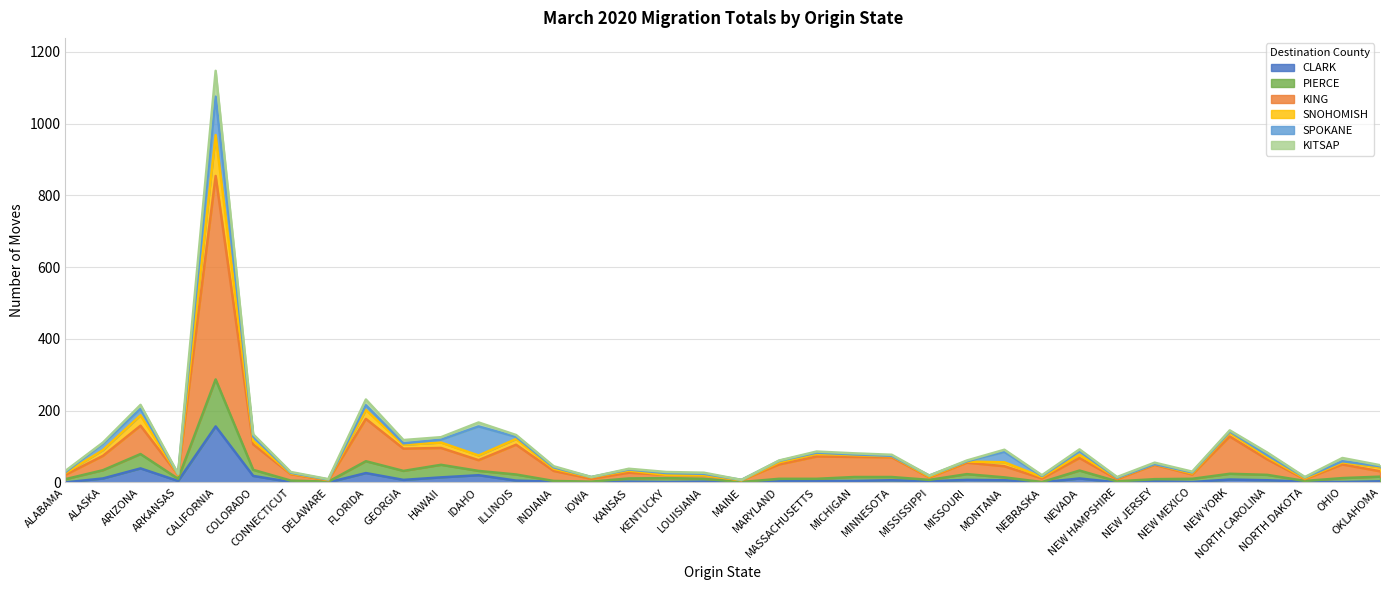

What is the highest value of the CLARK series?

156